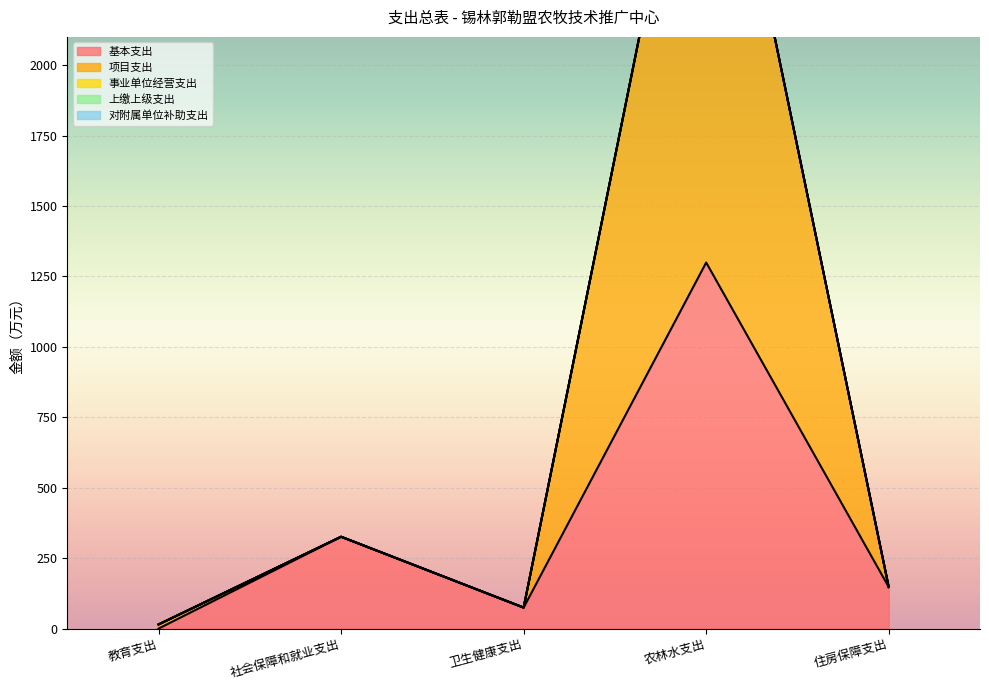

True or false: 项目支出 and 事业单位经营支出 cross at least once.

False